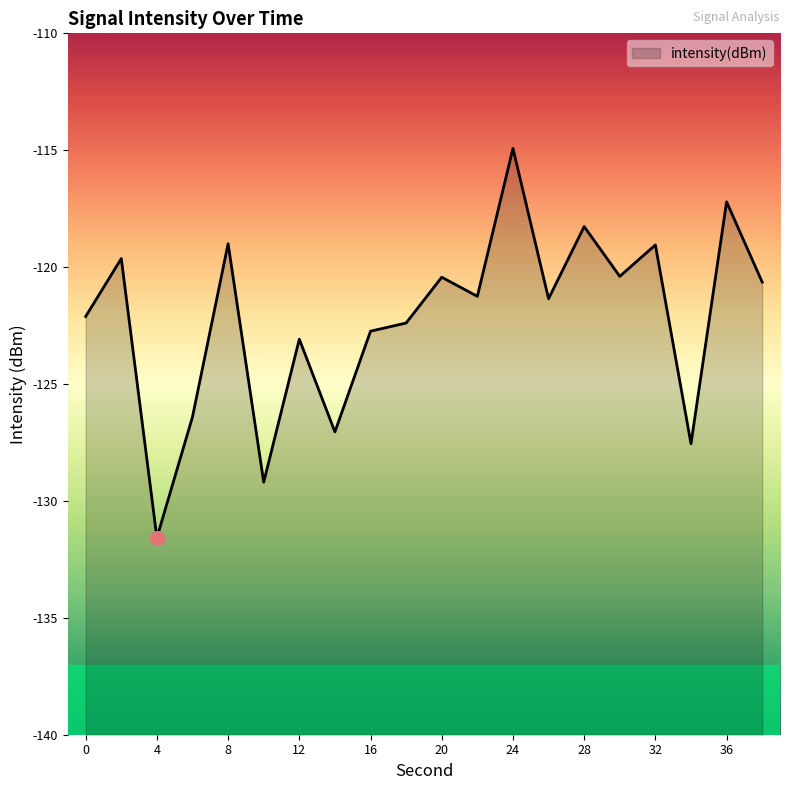

List the labels in order of value, largest first.

24, 36, 28, 8, 32, 2, 30, 20, 38, 22, 26, 0, 18, 16, 12, 6, 14, 34, 10, 4